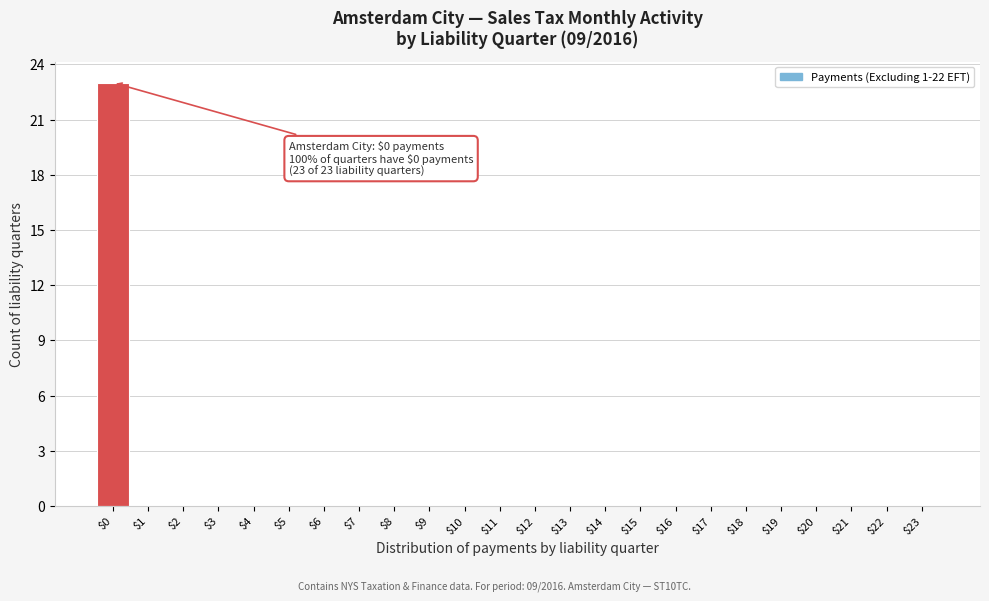

What is the sum of all values?

23